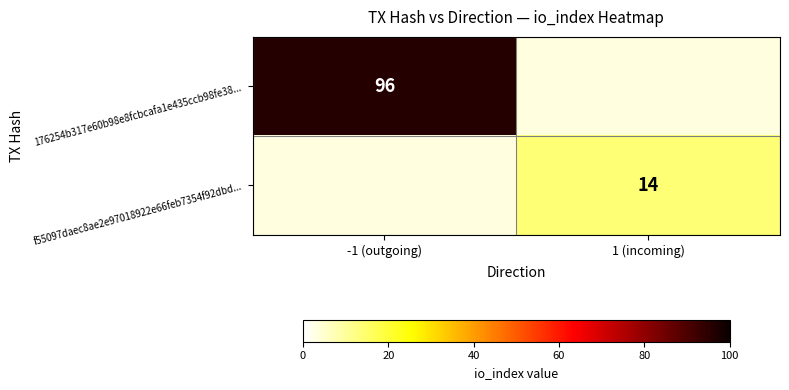

The value of 176254b317e60b98e8fcbcafa1e435ccb98fe38... at -1 (outgoing) is 96. True or false?

True